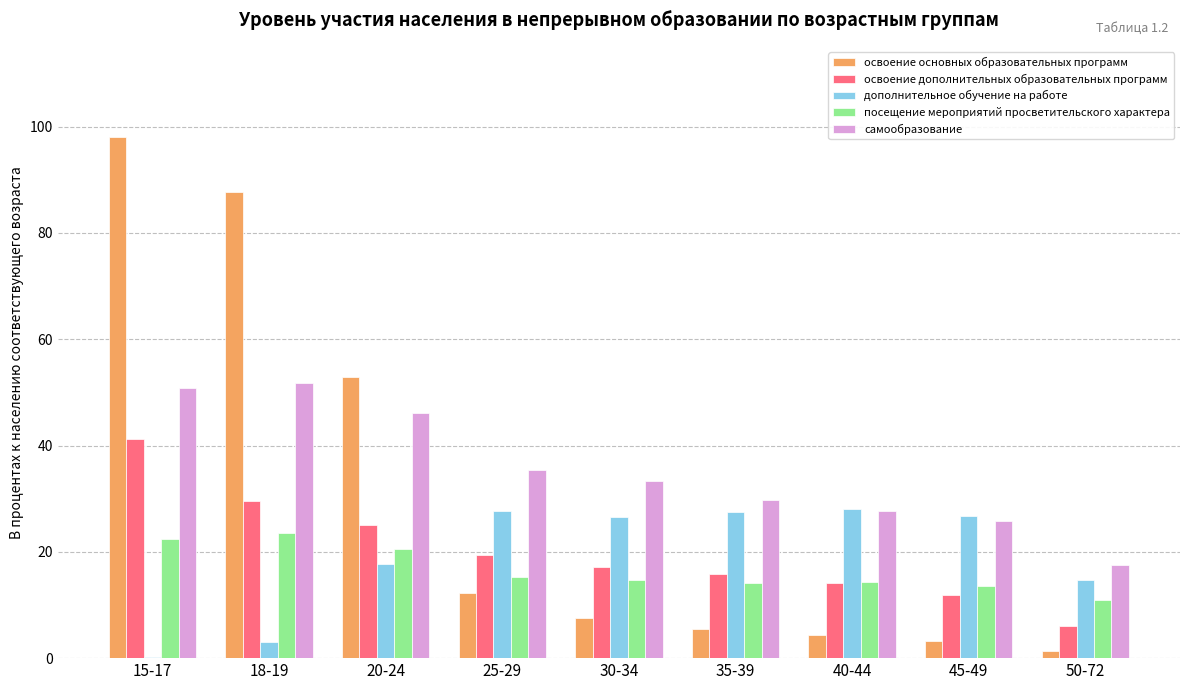

Between 20-24 and 35-39, which series saw the biggest shift?

освоение основных образовательных программ